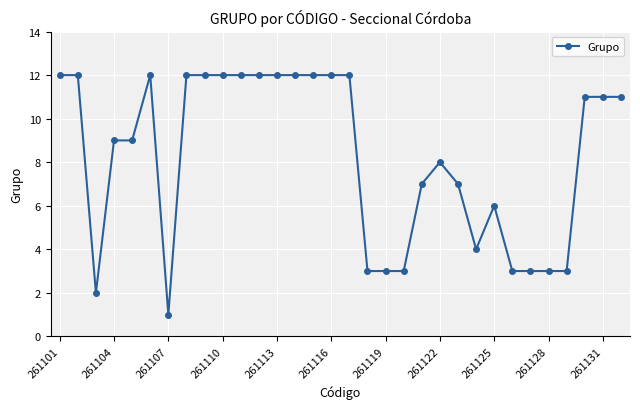

What is the smallest value displayed?

1